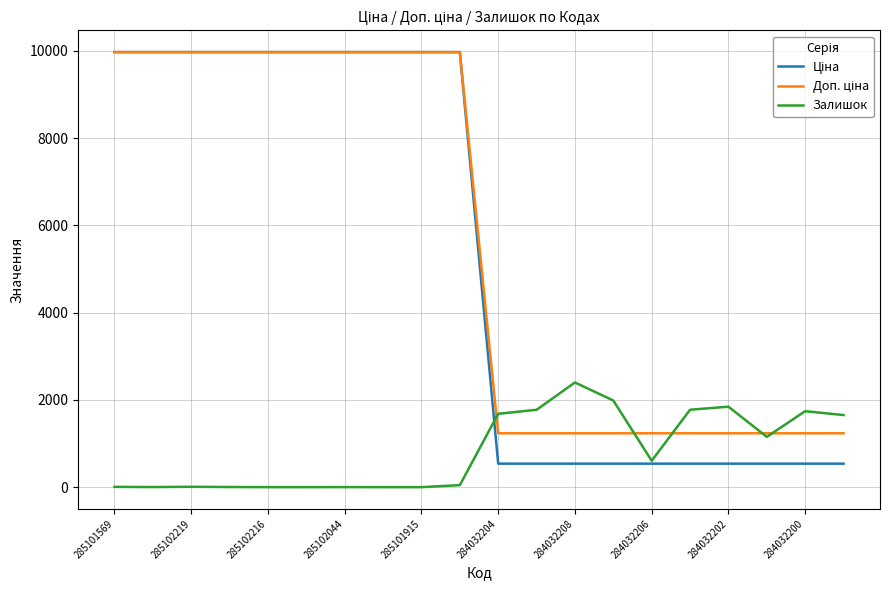

Does the chart have visible grid lines?

Yes